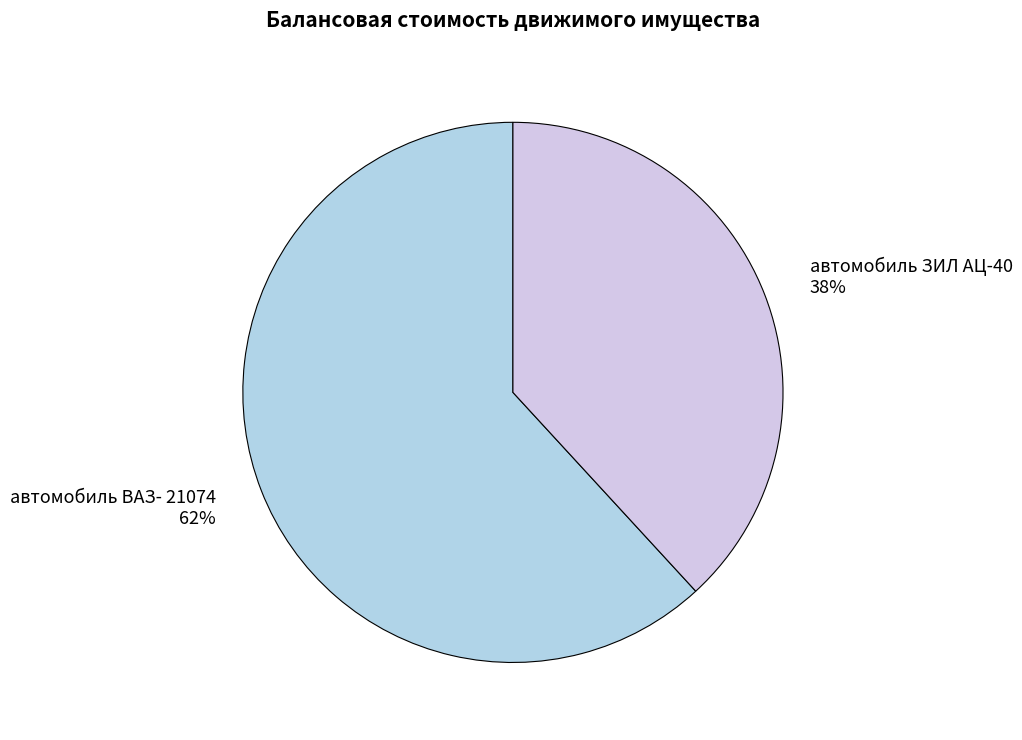

To the nearest percent, what is the combined percentage of автомобиль ВАЗ- 21074 and автомобиль ЗИЛ АЦ-40?

100%